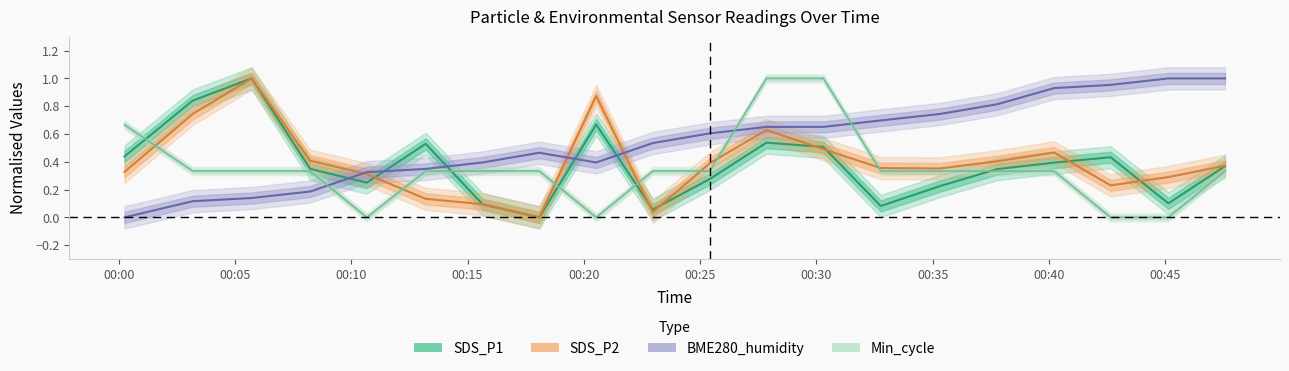

At which category does SDS_P2 reach its first local valley?

2020/12/02 00:18:05